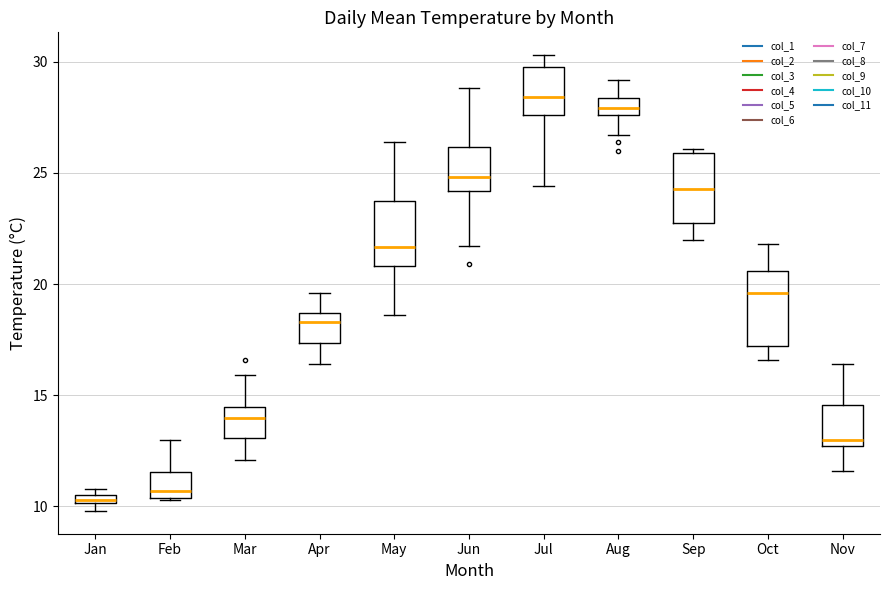

Where does the lower whisker of the box for Mar end on the y-axis? The values are not printed on the chart, so give them approximately, as read against the axis.

12.0